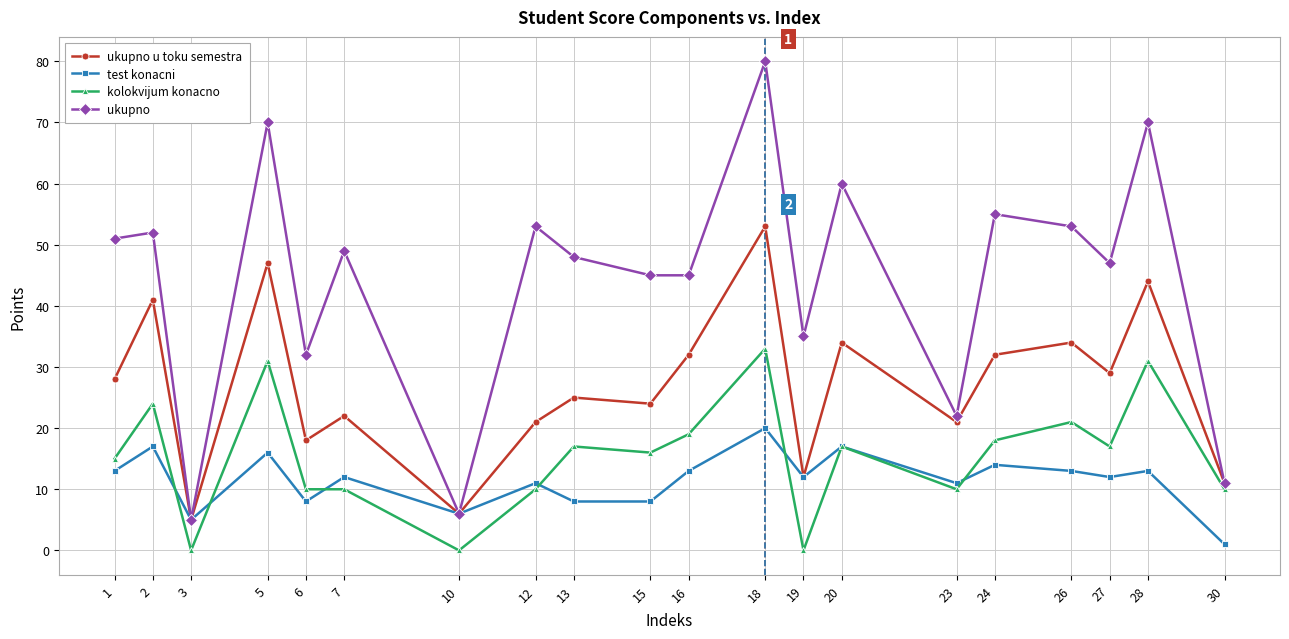

Reading right to left, extract all data points from this chart.

ukupno u toku semestra: 11	44	29	34	32	21	34	12	53	32	24	25	21	6	22	18	47	5	41	28
test konacni: 1	13	12	13	14	11	17	12	20	13	8	8	11	6	12	8	16	5	17	13
kolokvijum konacno: 10	31	17	21	18	10	17	0	33	19	16	17	10	0	10	10	31	0	24	15
ukupno: 11	70	47	53	55	22	60	35	80	45	45	48	53	6	49	32	70	5	52	51